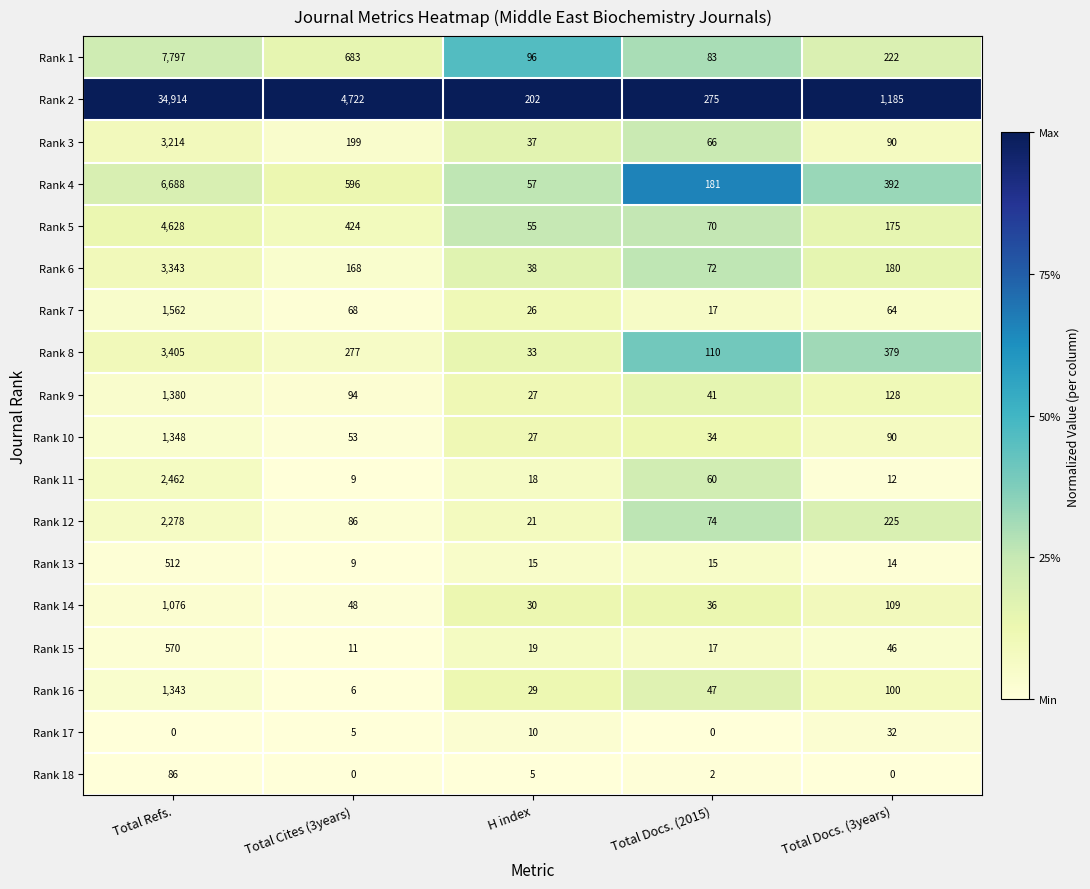

Which series changed the most between H index and Total Docs. (3years)?

Rank 2